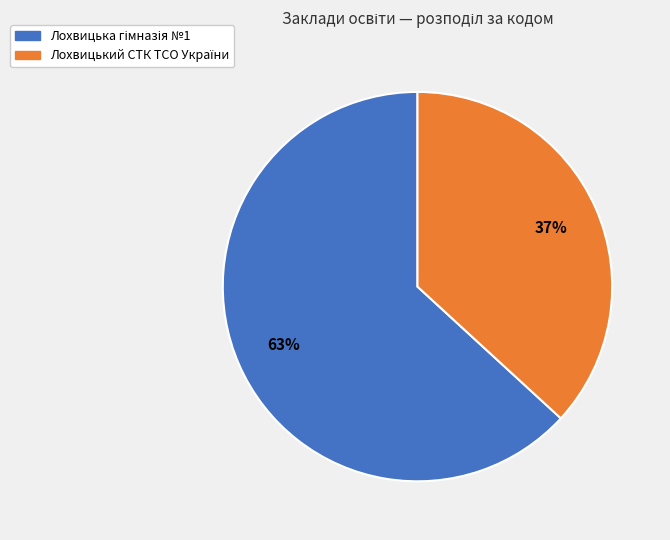

Count the number of slices in the pie.

2